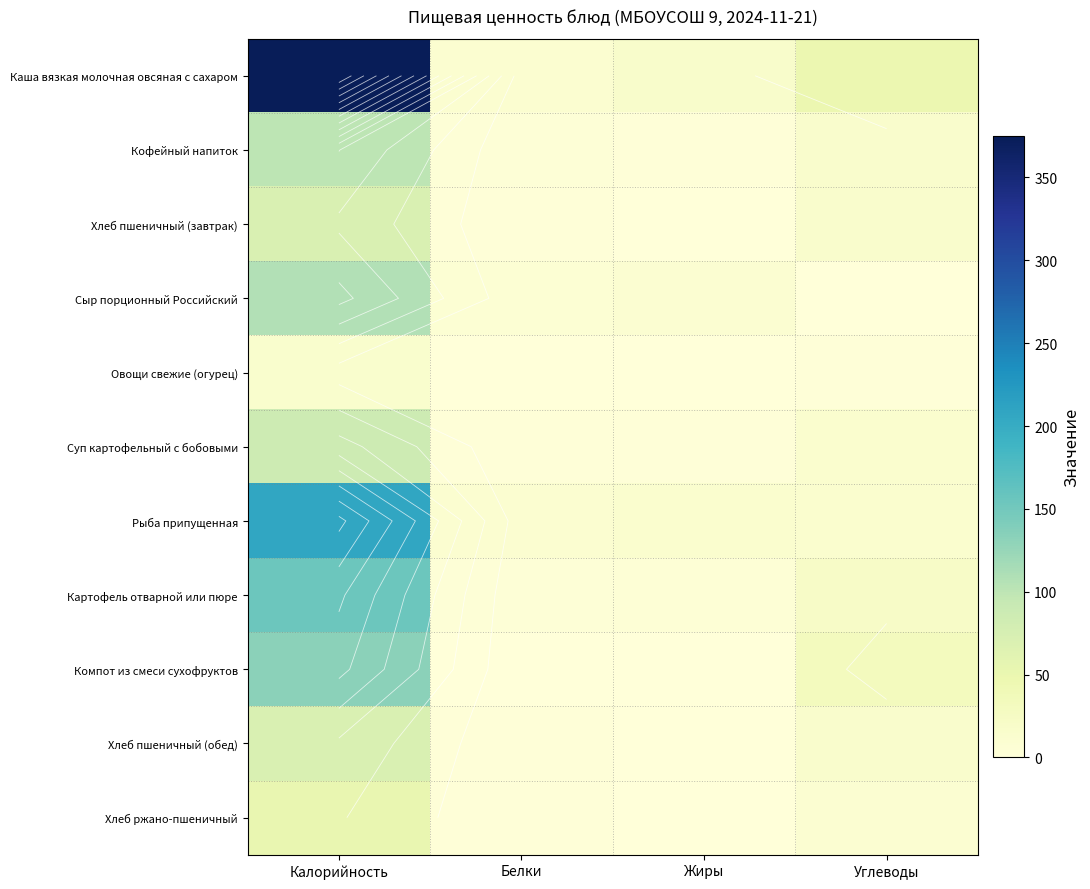

True or false: Рыба припущенная has a value of 16.8 at Белки.

False